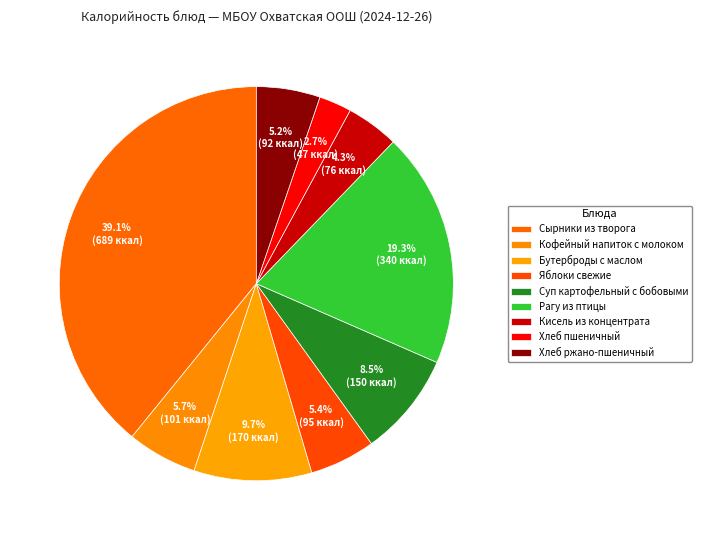

Is there a majority slice in this chart?

No